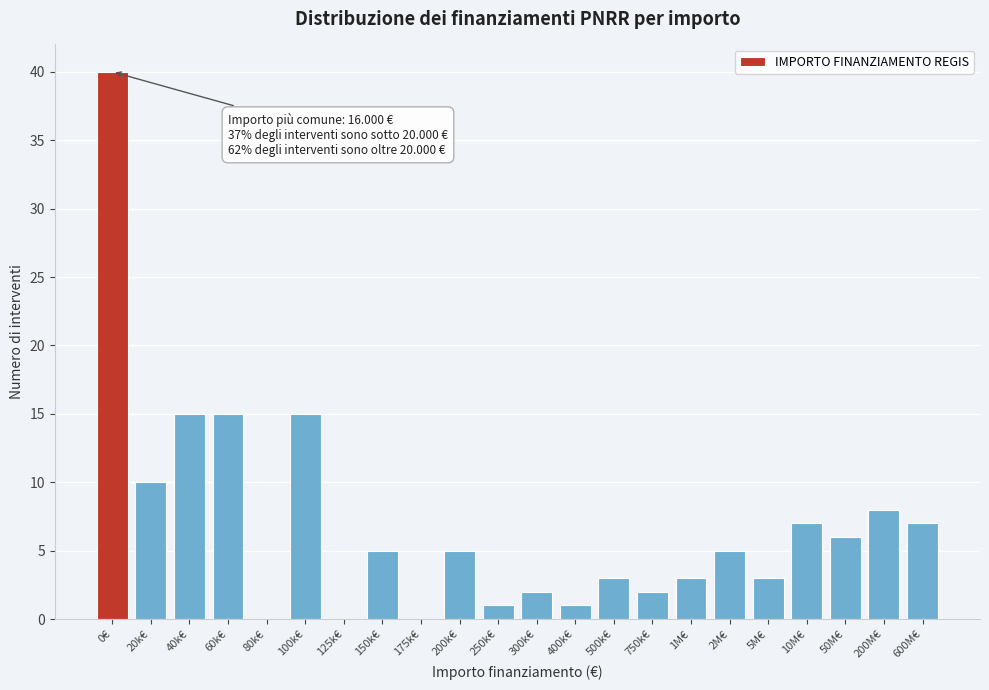

Reading right to left, what are all the values shown in this chart?

600M€=7	200M€=8	50M€=6	10M€=7	5M€=3	2M€=5	1M€=3	750k€=2	500k€=3	400k€=1	300k€=2	250k€=1	200k€=5	175k€=0	150k€=5	125k€=0	100k€=15	80k€=0	60k€=15	40k€=15	20k€=10	0€=40